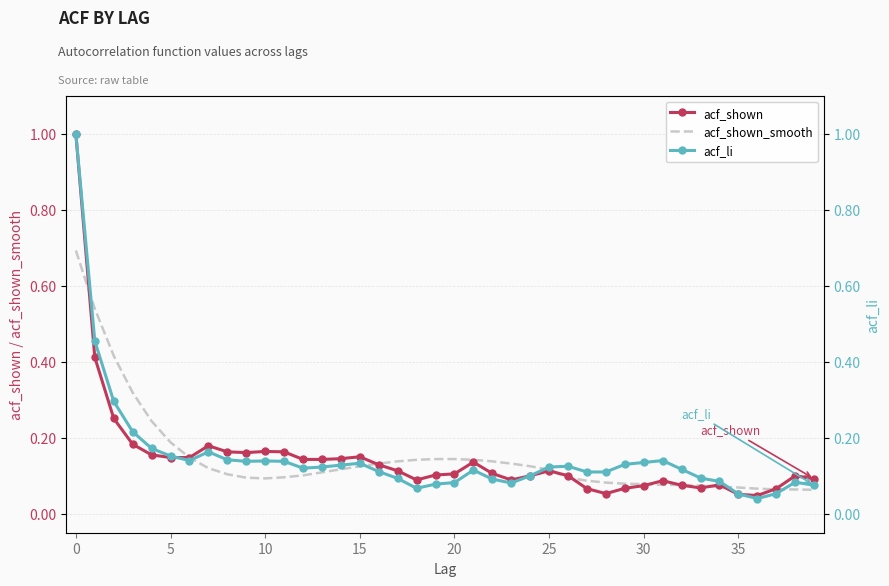

True or false: acf_shown has a value of 0.1 at 20.

True